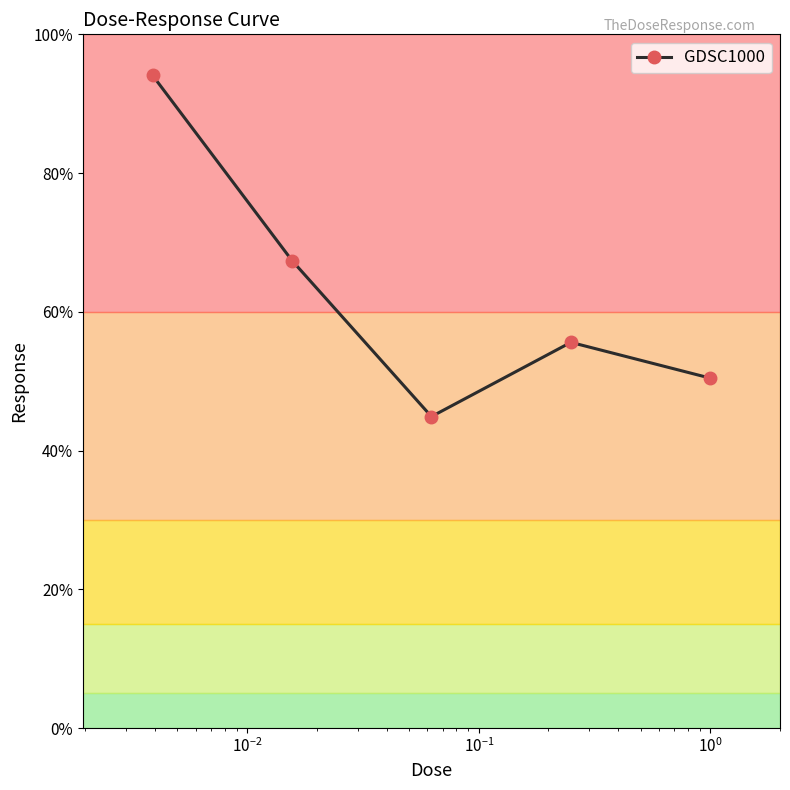

How many points are lower than both their immediate neighbors (excluding endpoints)?

1